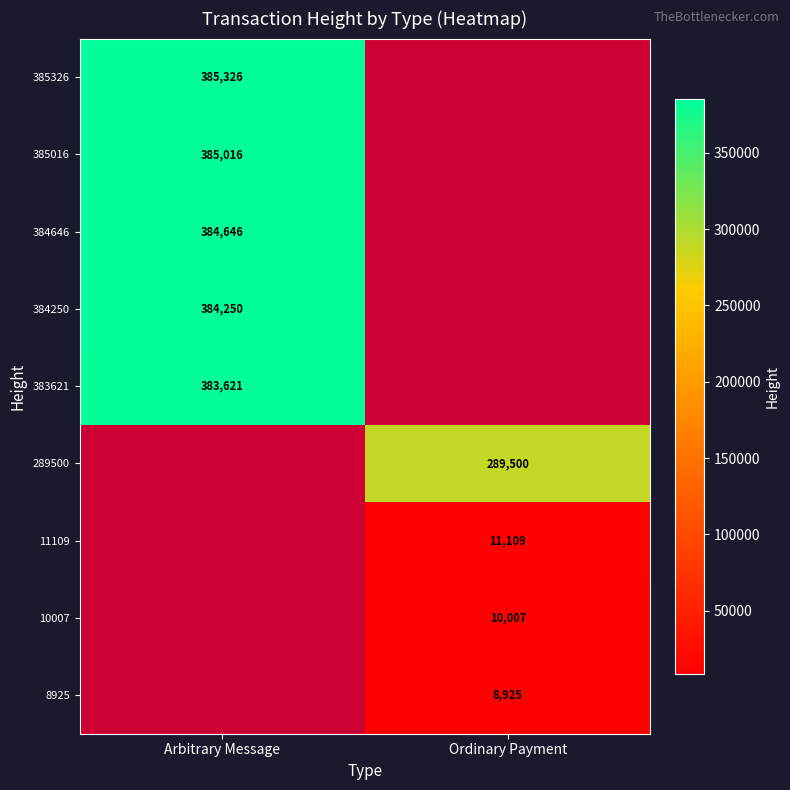

Is the value of 383621 at Arbitrary Message greater than the value of 384250 at Arbitrary Message?

No